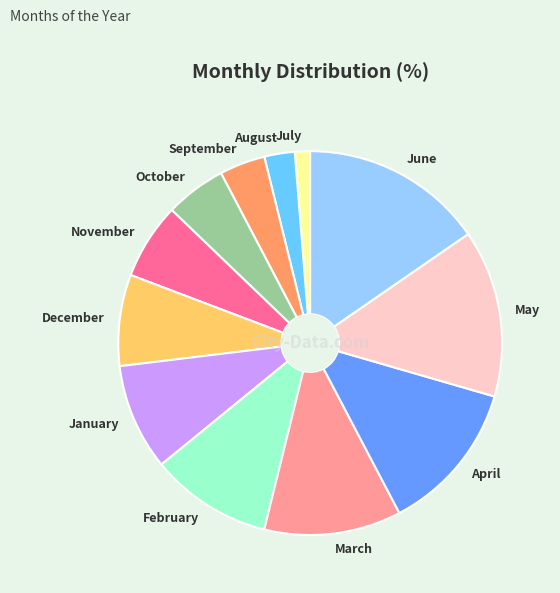

The December slice represents 8% of the pie. True or false?

True